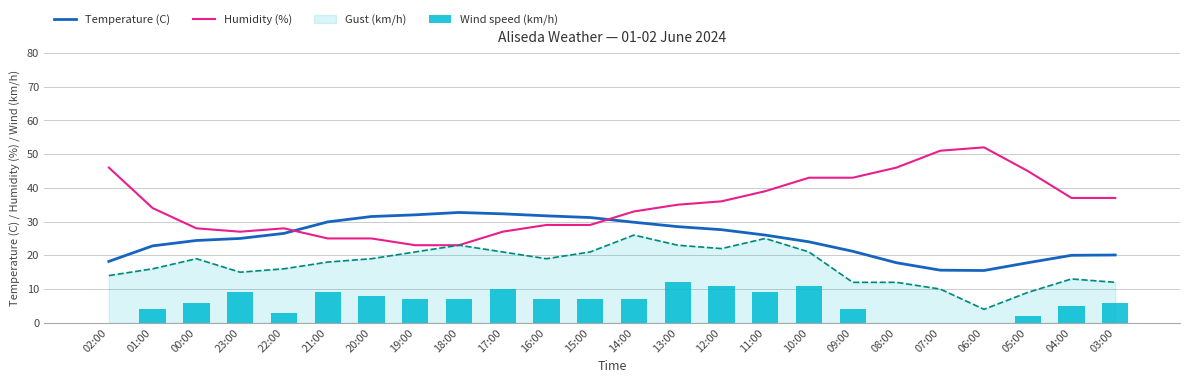

Is it true that Humidity (%) equals 35.0 at 13:00?

True